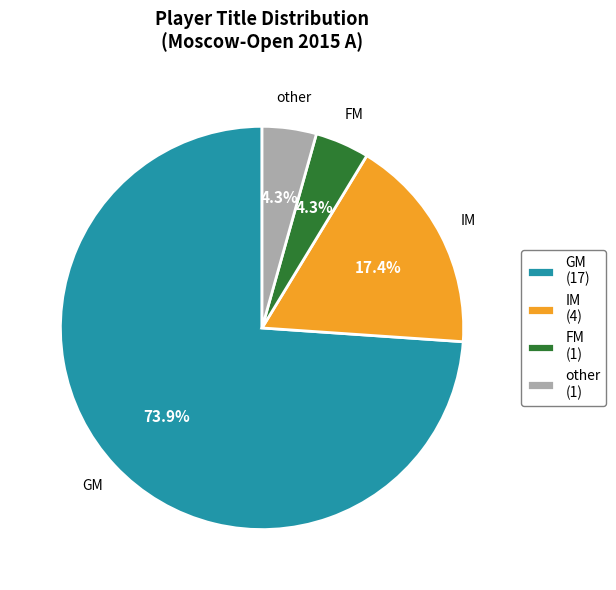

How many slices are in this pie chart?

4